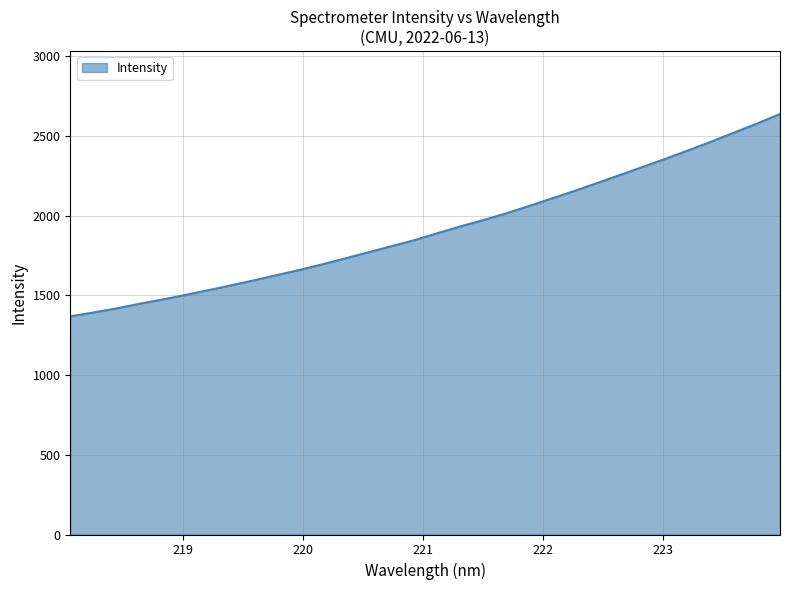

What is the smallest value displayed?

1368.8